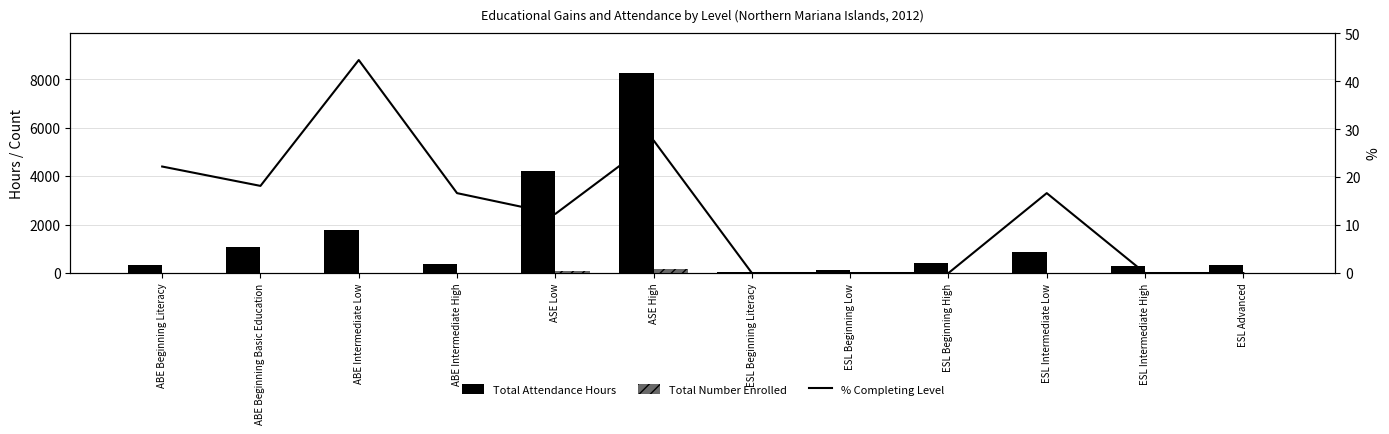

Where does the Total Attendance Hours series first go above 411?

ABE Beginning Basic Education